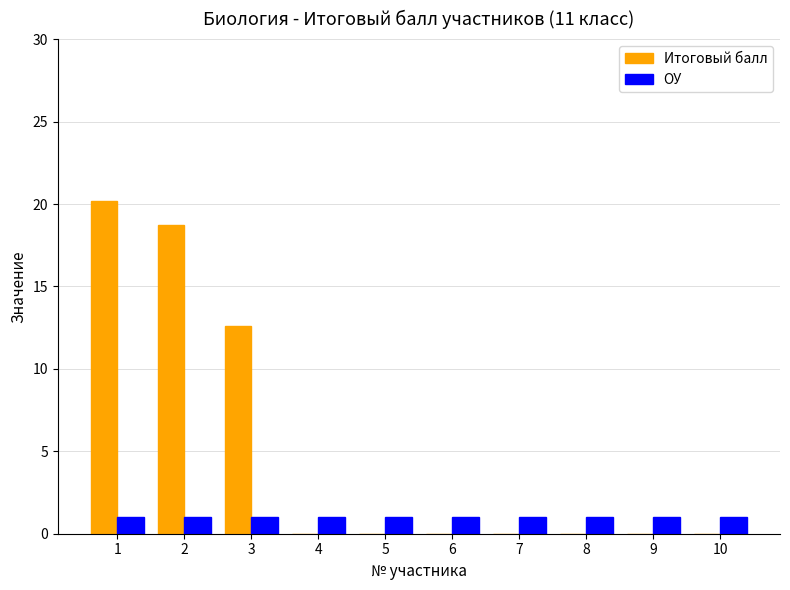

What is the sum of all ОУ values?

10.0